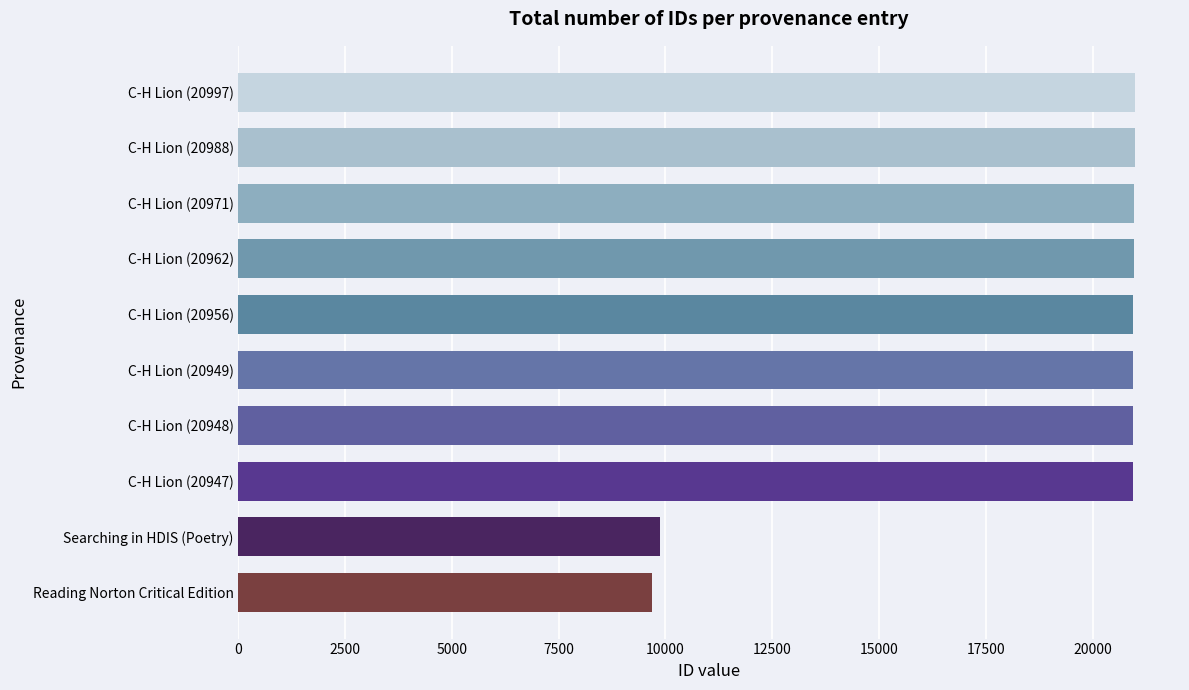

What is the sum of all values?

187276